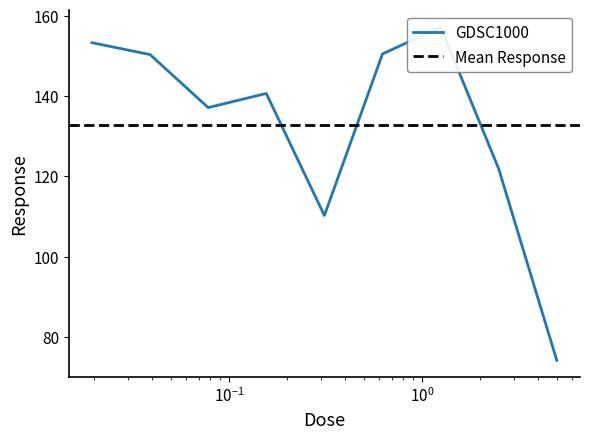

Between 0.0195312 and 0.3125, which is larger?

0.0195312